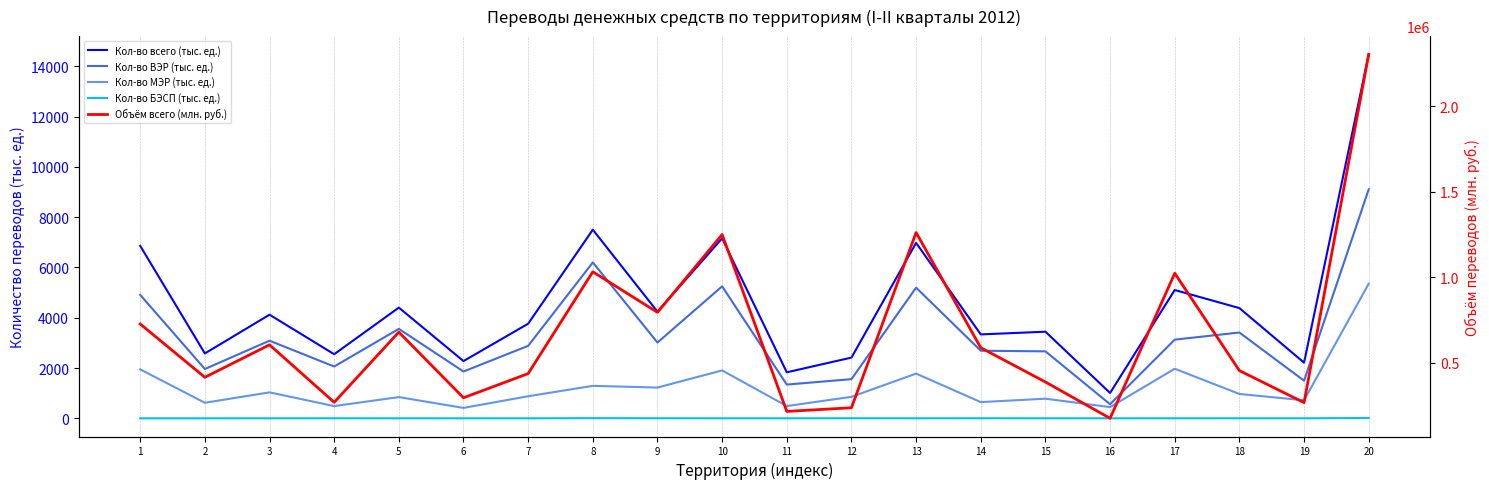

Reading left to right, extract all data points from this chart.

Кол-во всего (тыс. ед.): 6859.9	2580.4	4122.2	2549.8	4403.9	2277.0	3763.3	7503.2	4242.2	7158.5	1830.5	2415.9	6978.3	3337.6	3445.9	1007.8	5103.9	4384.6	2214.1	14479.6
Кол-во ВЭР (тыс. ед.): 4910.6	1961.0	3088.1	2060.5	3558.1	1861.7	2882.9	6201.3	3014.1	5250.3	1341.9	1557.9	5196.8	2687.9	2663.7	560.3	3129.9	3413.2	1496.3	9108.8
Кол-во МЭР (тыс. ед.): 1948.4	618.4	1032.6	486.9	844.3	414.3	878.4	1291.1	1224.2	1905.3	487.8	854.4	1779.3	645.0	780.7	446.7	1971.8	969.1	716.5	5354.4
Кол-во БЭСП (тыс. ед.): 0.7	0.9	1.4	2.1	1.3	0.9	1.0	5.7	3.7	1.4	0.8	3.6	1.6	3.2	1.4	0.7	1.4	2.2	0.7	12.8
Объём всего (млн. руб.): 726525.6	414542.6	604599.8	268217.2	678953.3	294834.0	436246.5	1031823.4	794495.4	1249860.5	215042.0	236434.6	1261358.7	587600.1	387036.9	174711.8	1023289.6	453649.3	266489.0	2304242.5